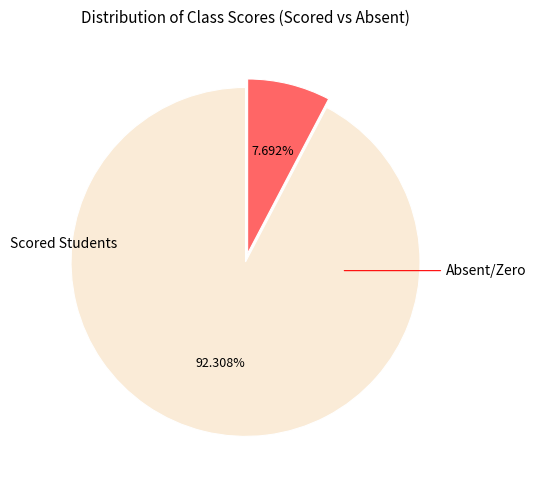

Is there a majority slice in this chart?

Yes